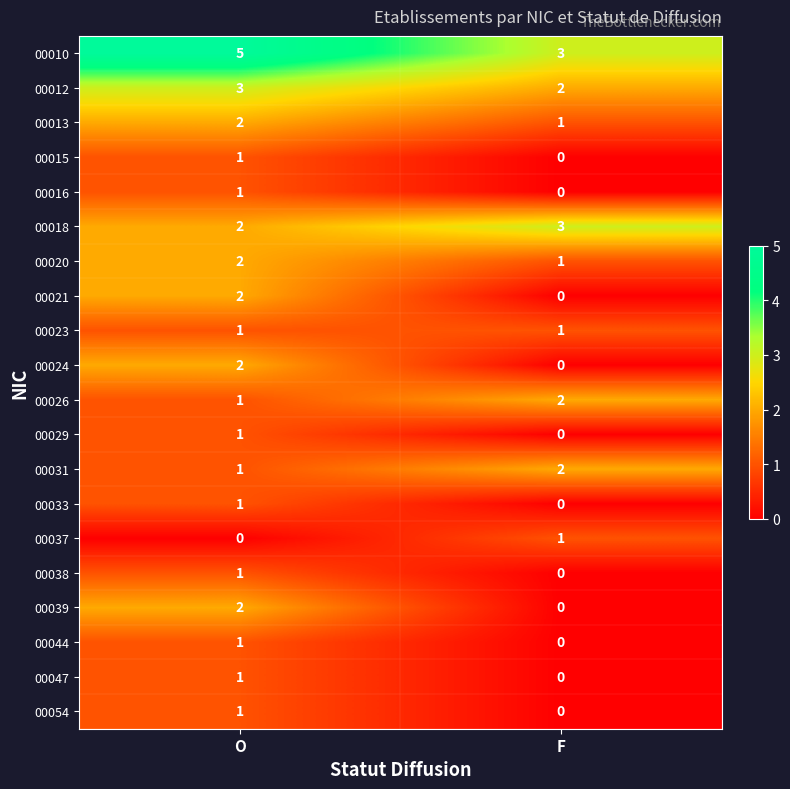

Rank the categories by 00015 value from lowest to highest.

F, O